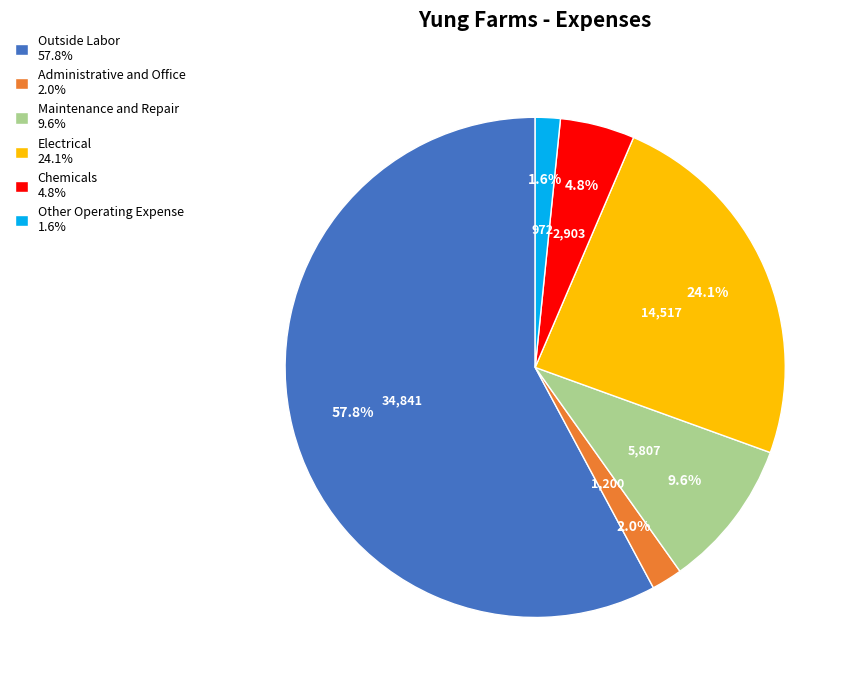

How many slices are in this pie chart?

6